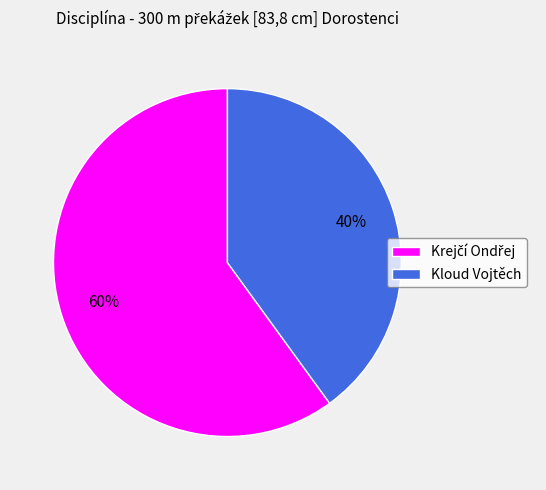

To the nearest percent, what is the average slice percentage?

50%